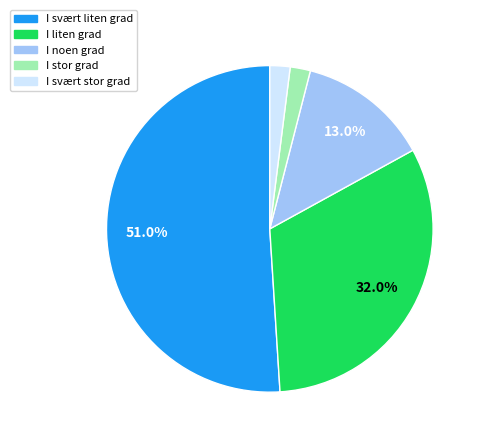

What is the largest slice in the pie chart?

I svært liten grad